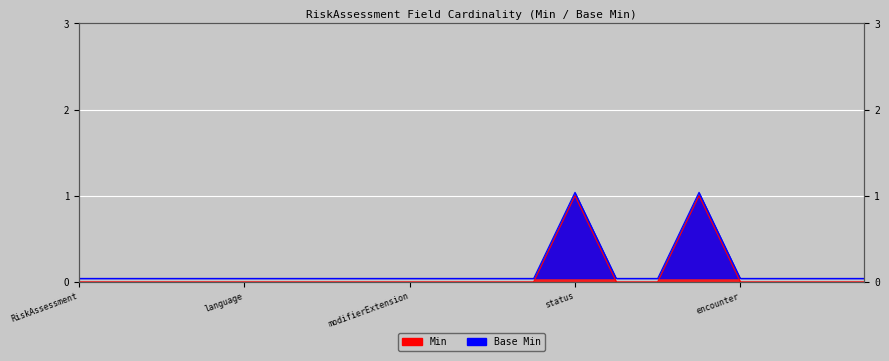

How many data points in Min are above 0?

2